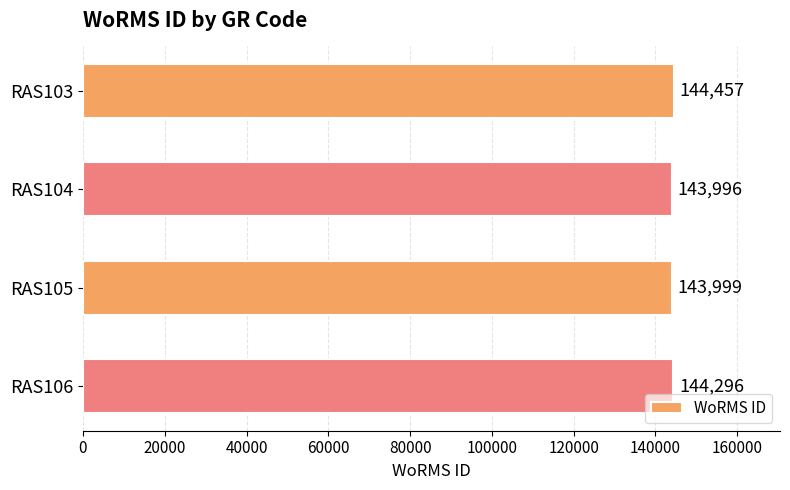

At which label is the value closest to 144226?

RAS106